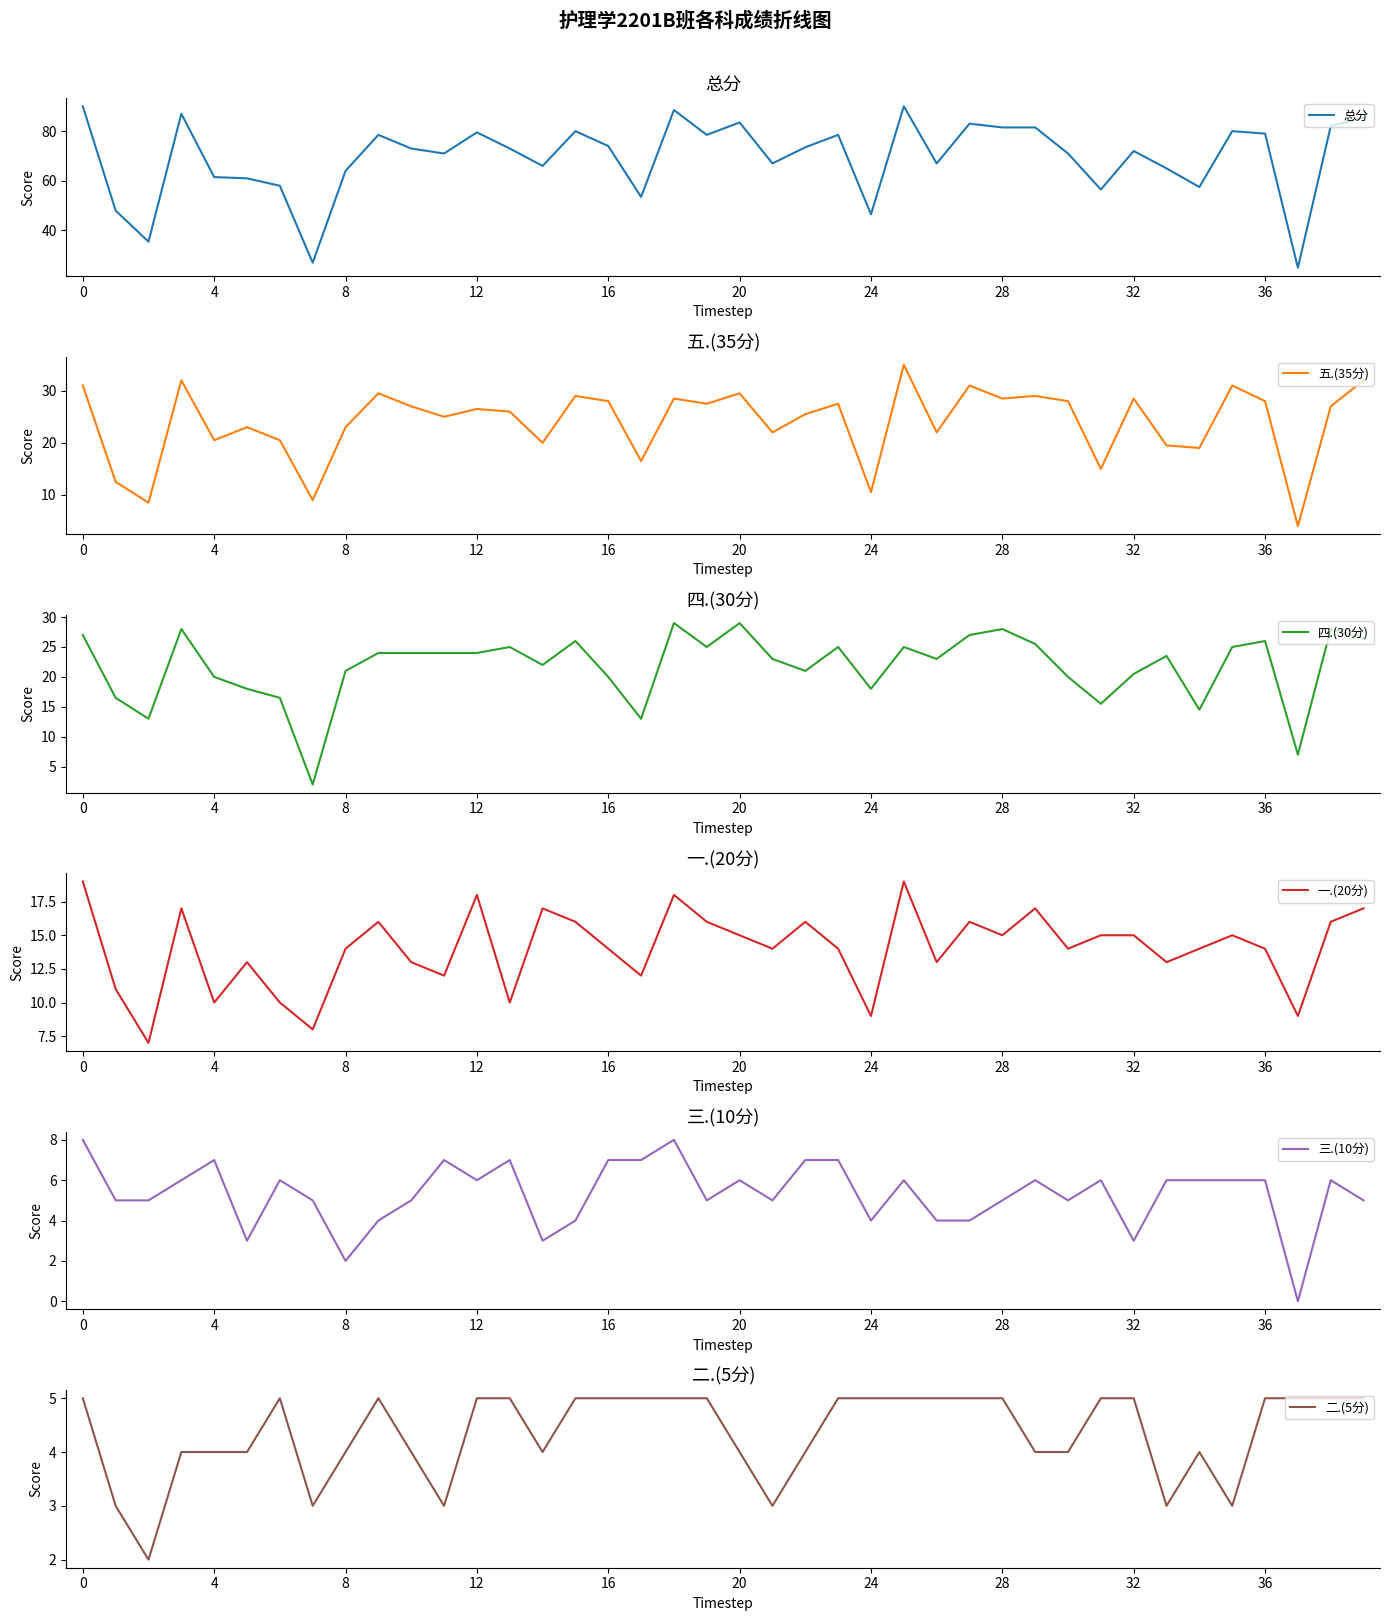

At which category does the chart reach its minimum across all series?

37